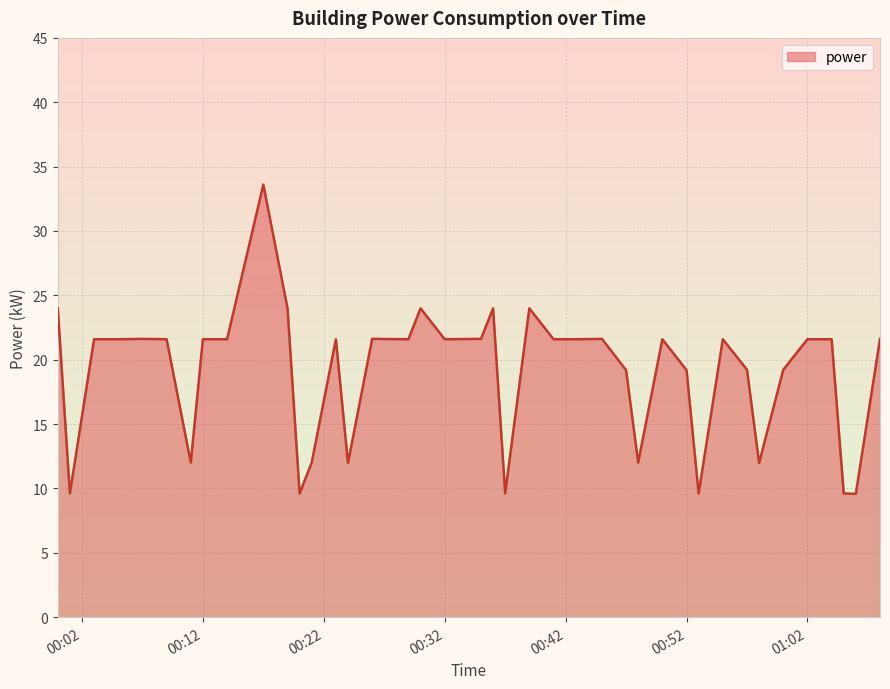

What is the sum of all values?

758.4